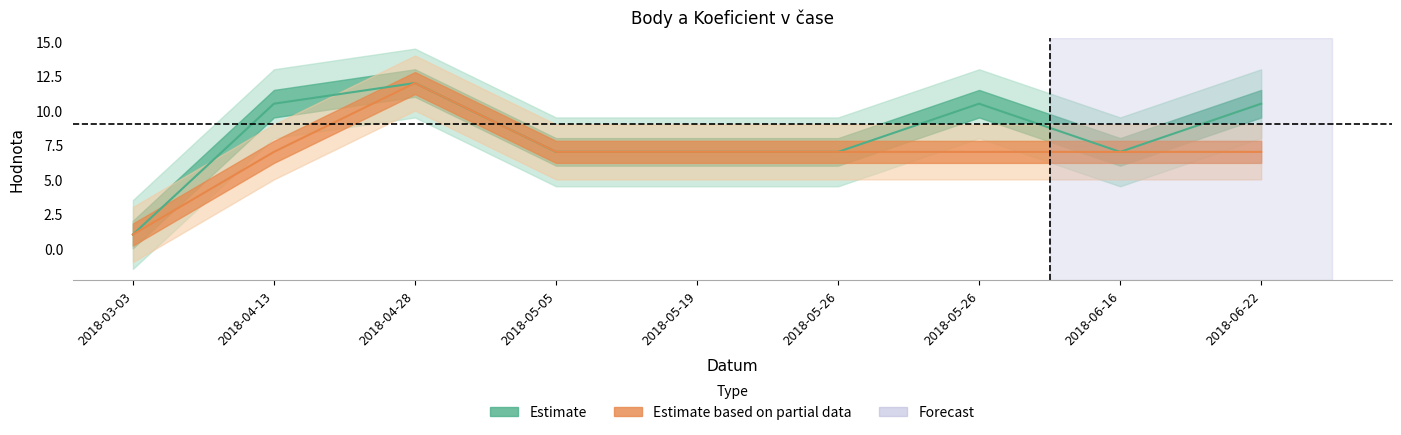

What is the value of the Koeficient point at the 4th from the left?

7.0